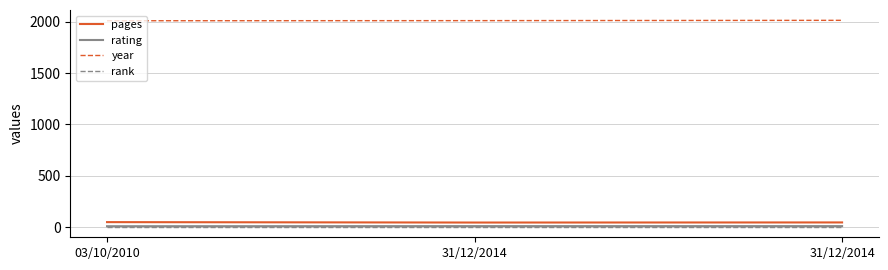

True or false: year has a value of 3007 at 31/12/2014.

False